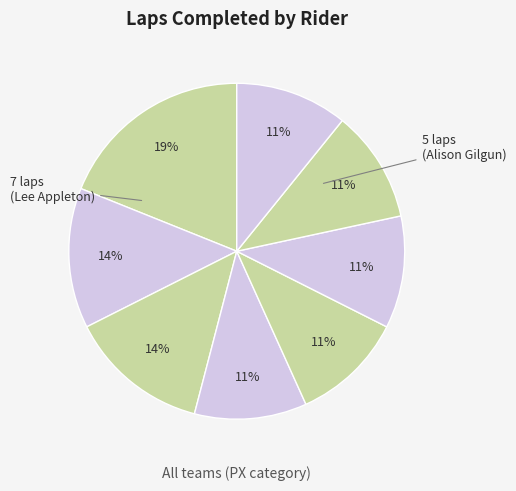

How many segments does this pie chart have?

8